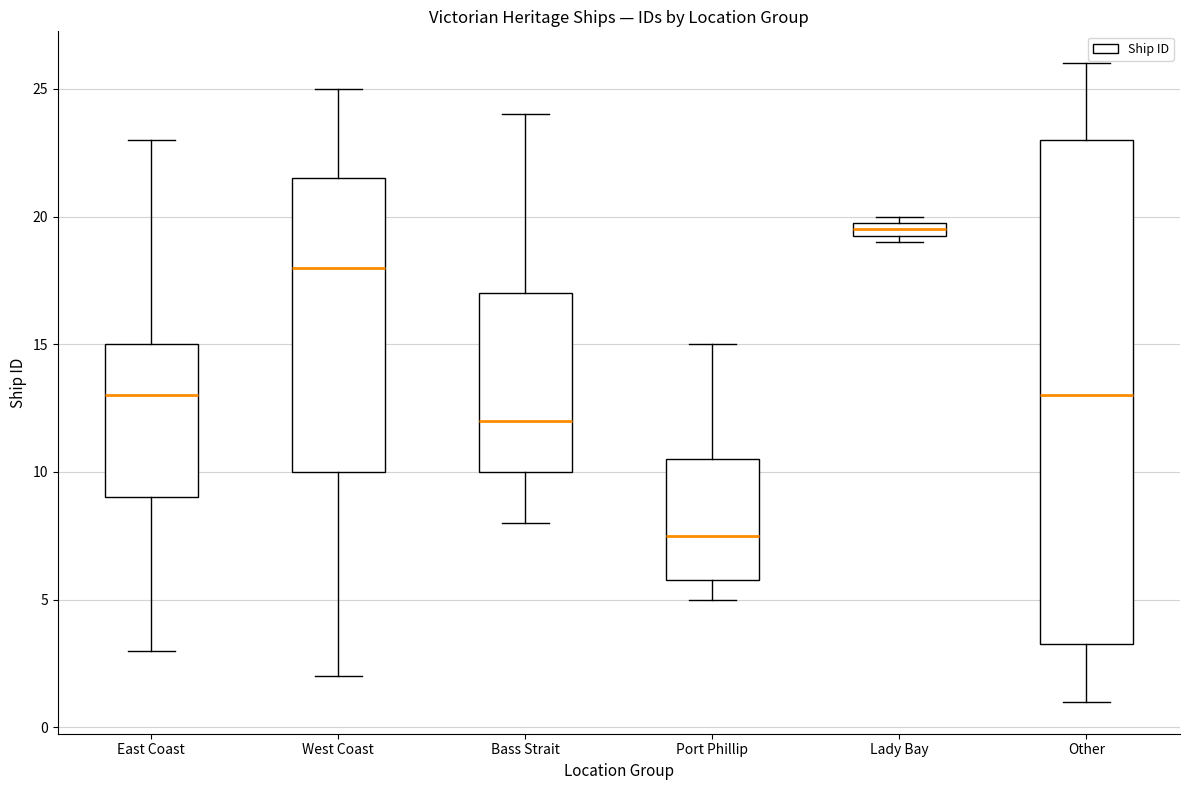

Which box has the highest median line?

Lady Bay